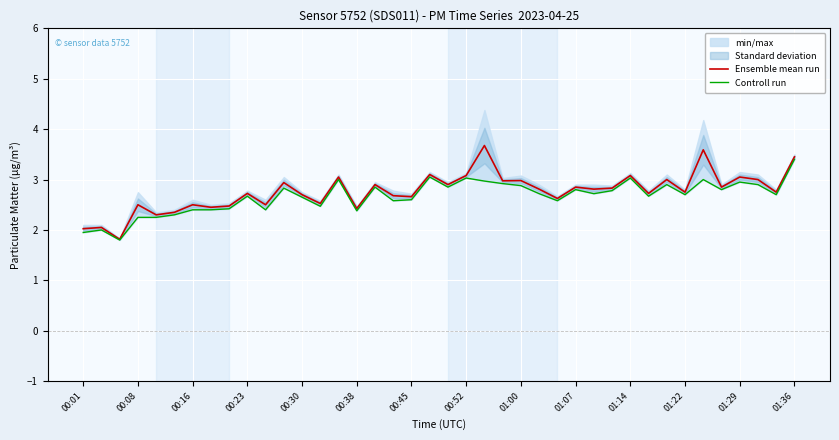

How many lines are shown in the chart?

2